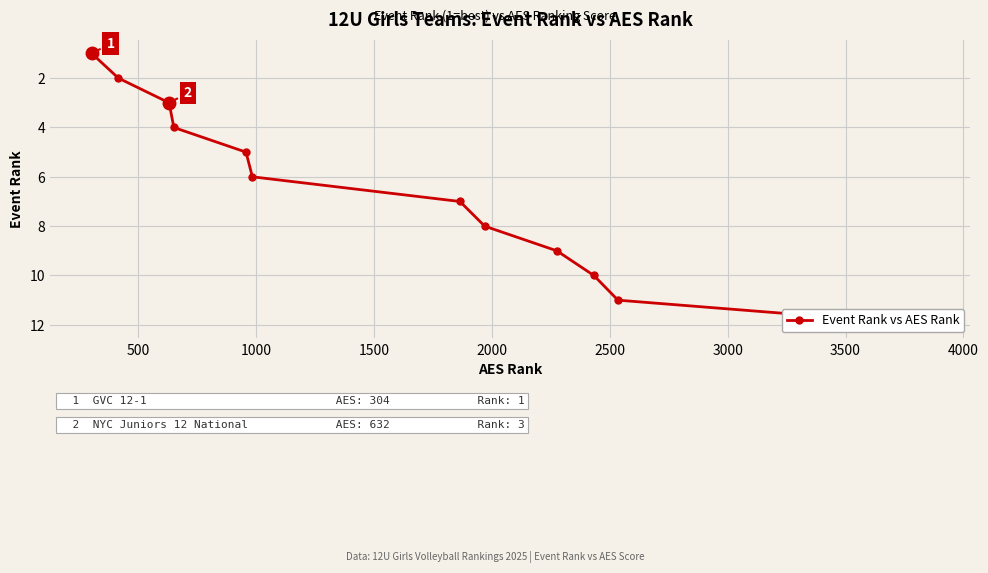

Count the number of data series in this chart.

1